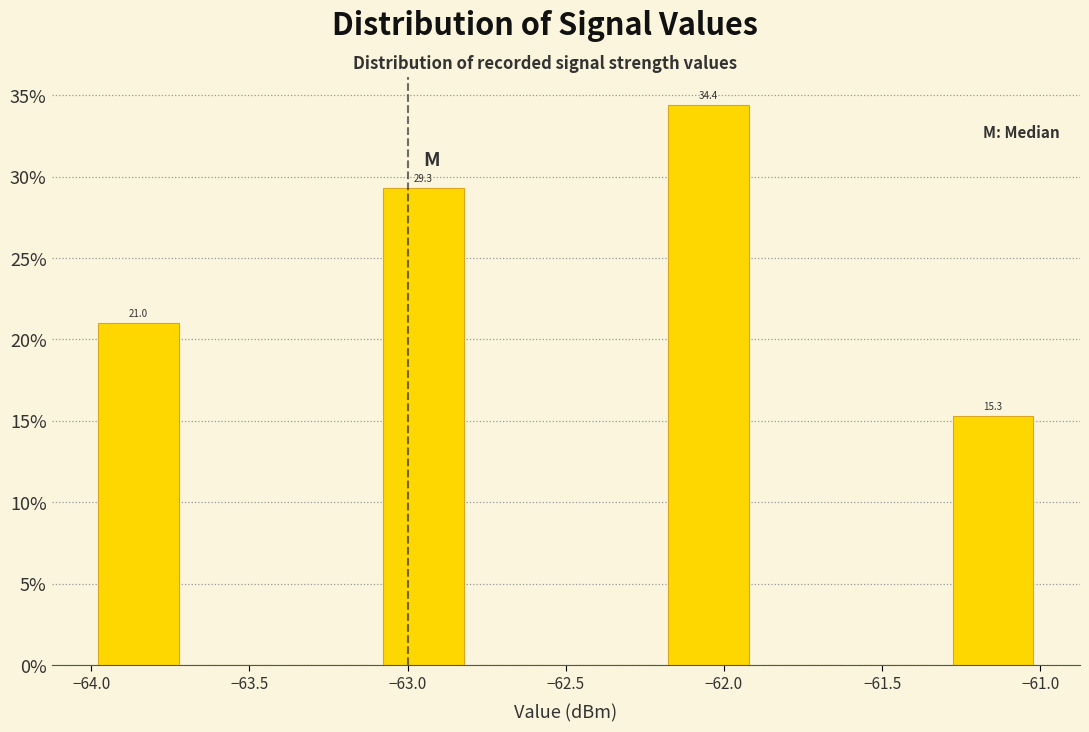

Over which range of the x-axis is the bar tallest?

-62.2 to -61.9